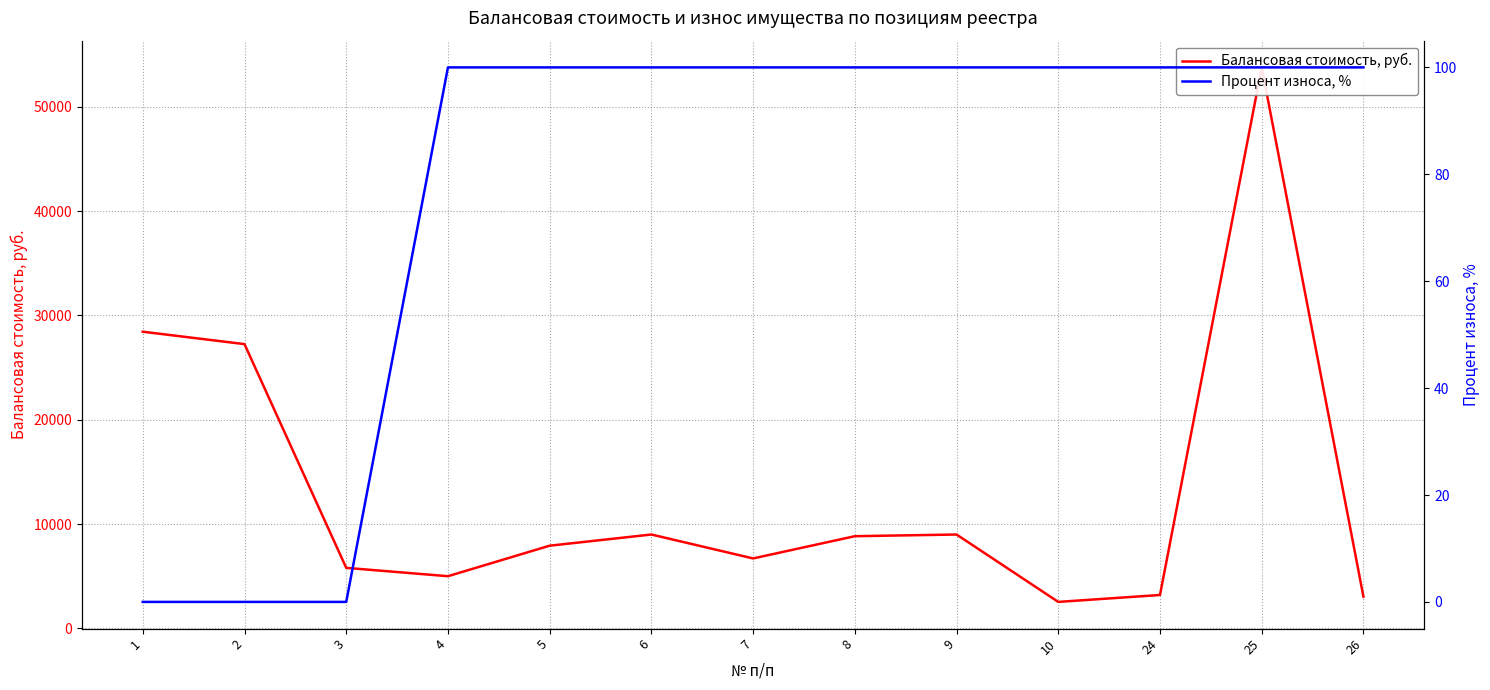

Which label corresponds to the largest value in the chart?

25